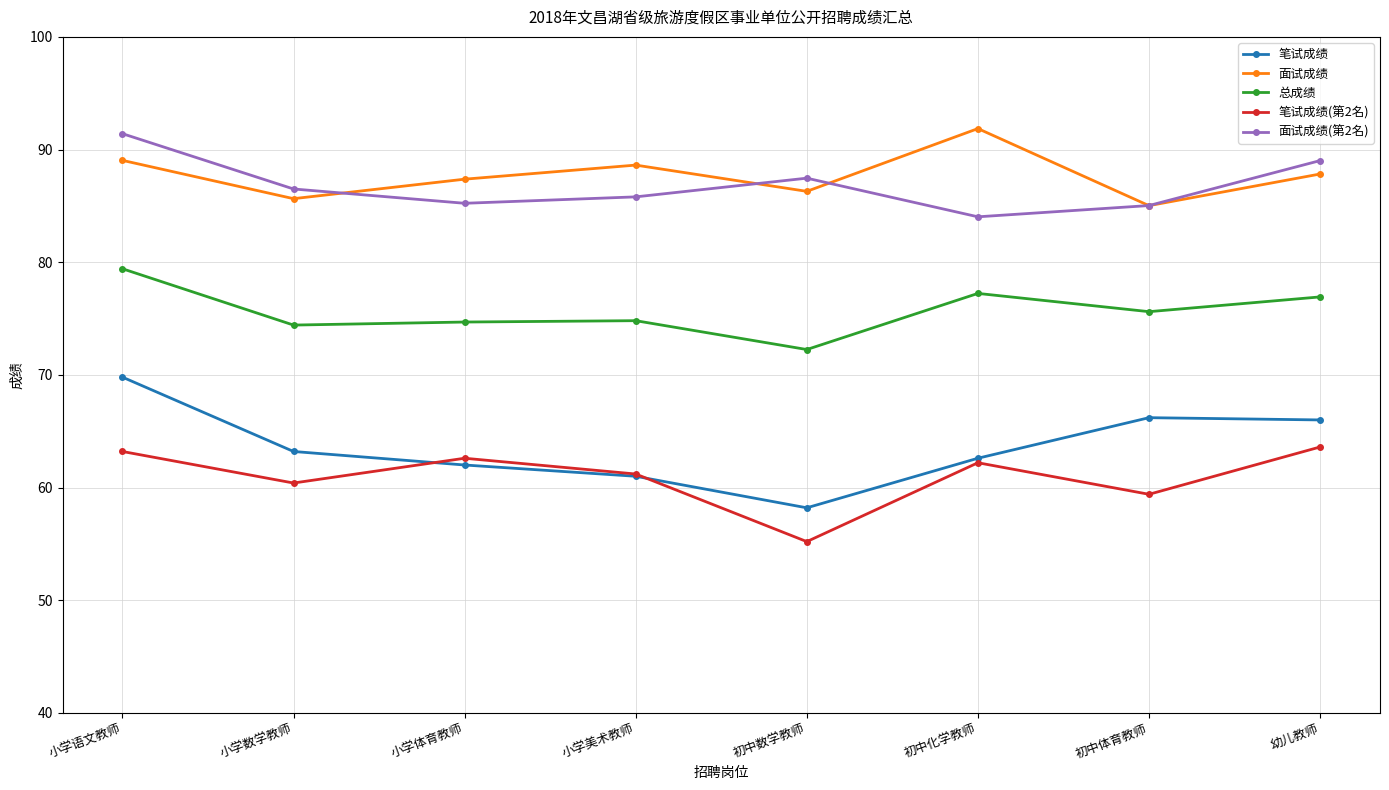

True or false: 总成绩 and 笔试成绩 cross at least once.

False